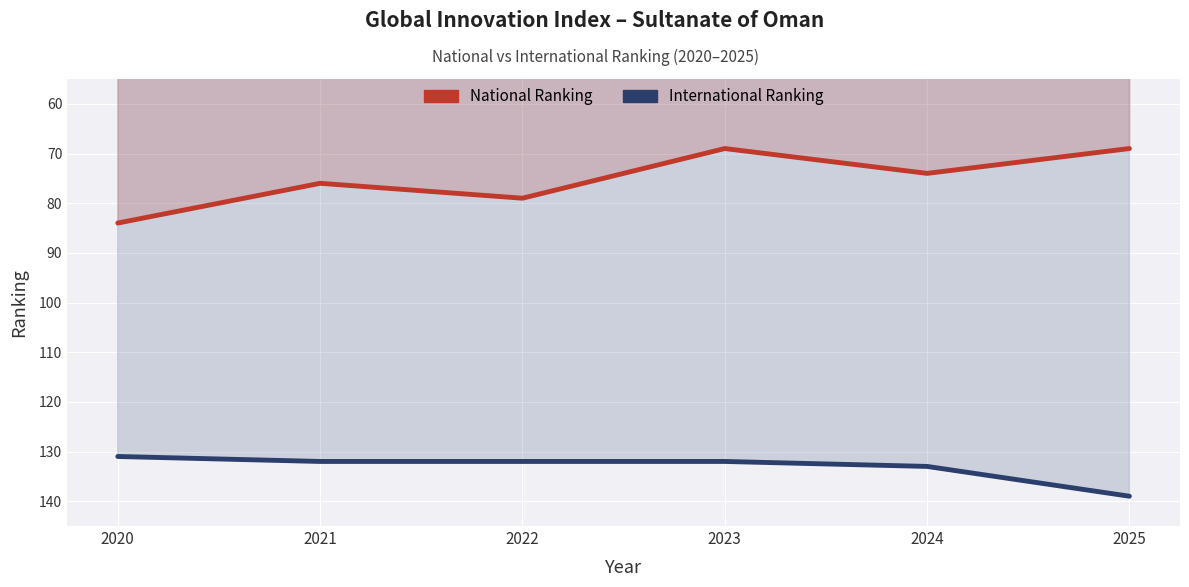

List the labels in order of National_Ranking value, largest first.

2020, 2022, 2021, 2024, 2023, 2025